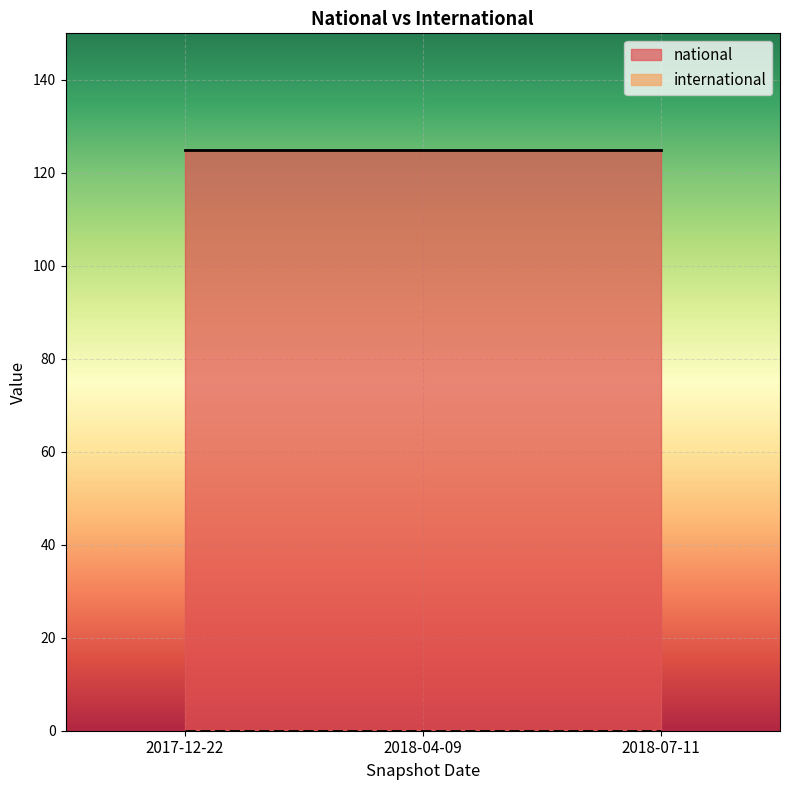

Which series has the largest range (max minus min)?

national